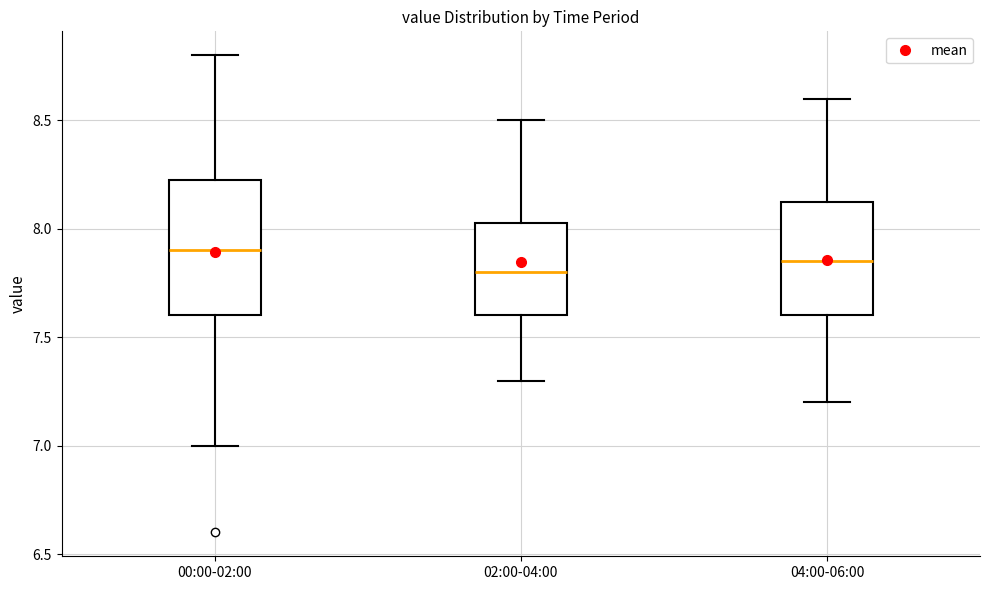

Which box is the tallest, from its lower edge to its upper edge?

00:00-02:00